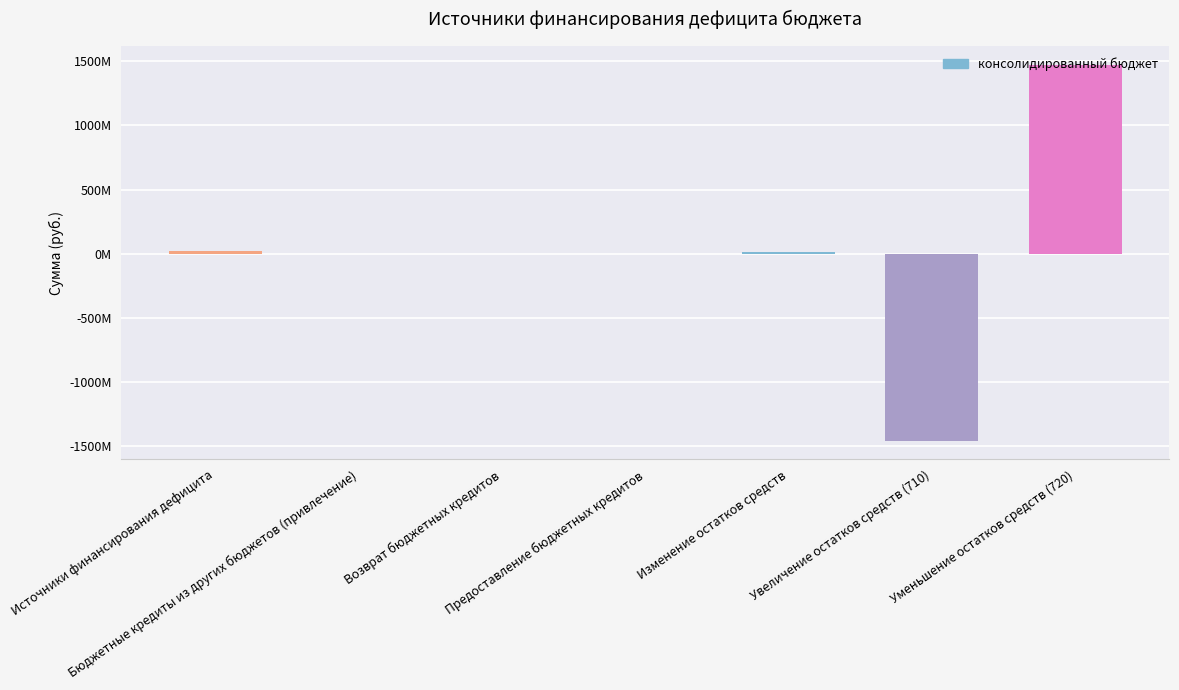

Reading left to right, extract all data points from this chart.

Источники финансирования дефицита=17673508.6	Бюджетные кредиты из других бюджетов (привлечение)=1101300.0	Возврат бюджетных кредитов=1500000.0	Предоставление бюджетных кредитов=-1500000.0	Изменение остатков средств=16572208.6	Увеличение остатков средств (710)=-1455330820.7	Уменьшение остатков средств (720)=1471903029.3